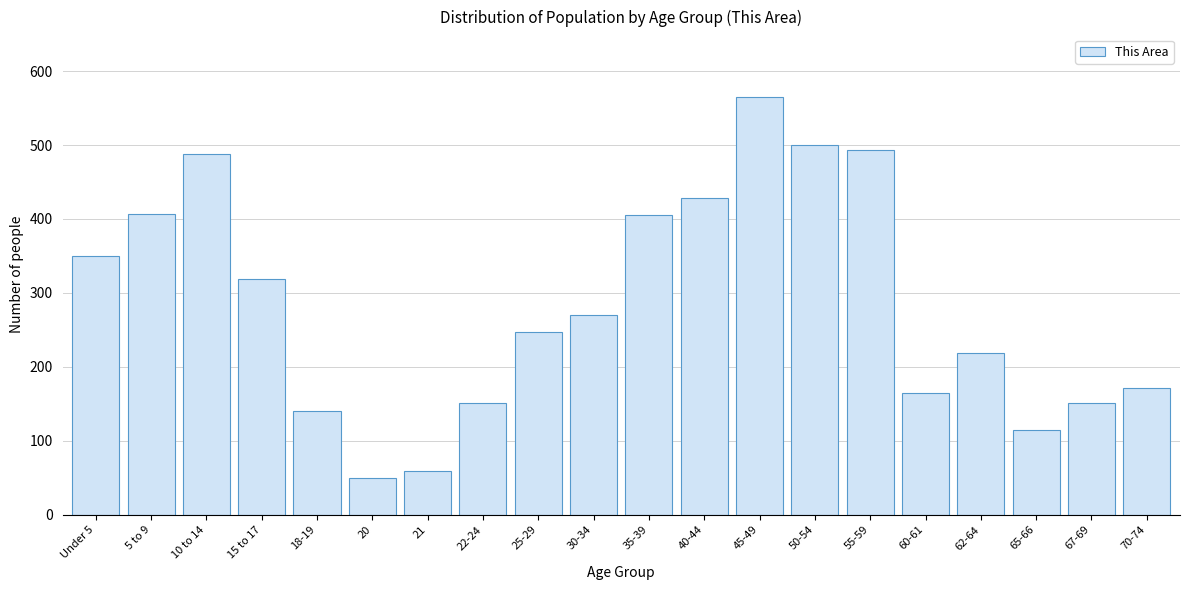

What is the difference between the maximum and second lowest values?

506